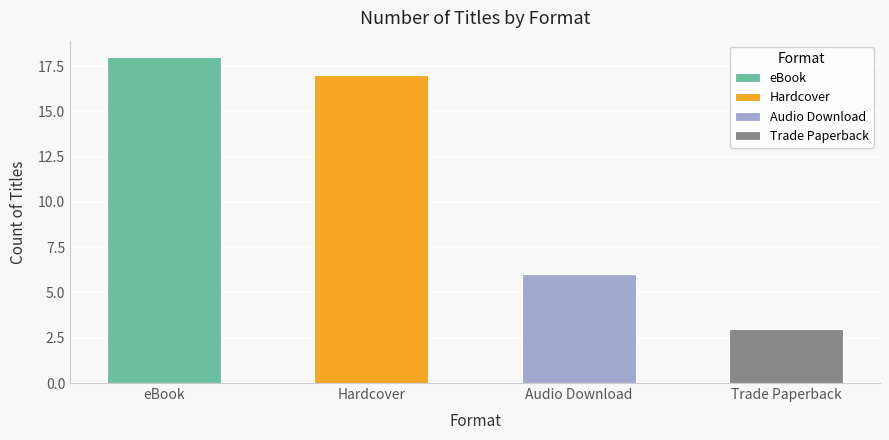

Between Hardcover and Trade Paperback, which is larger?

Hardcover